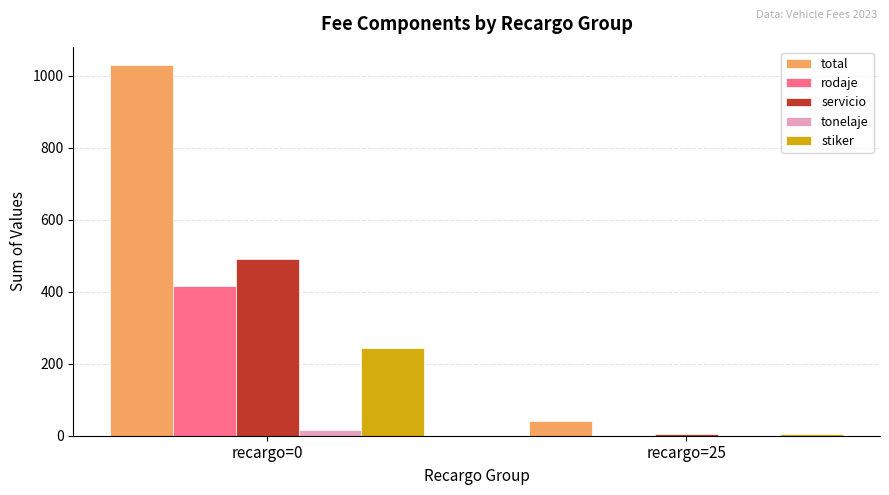

Is it true that total equals 41 at recargo=25?

True